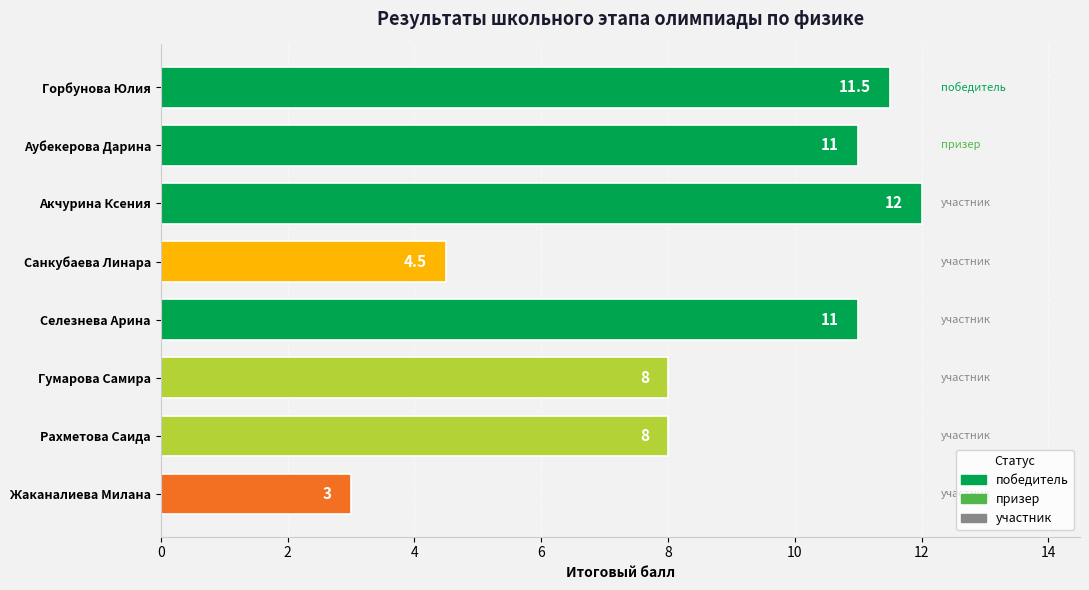

Reading top to bottom, what are all the values shown in this chart?

11.5	11.0	12.0	4.5	11.0	8.0	8.0	3.0